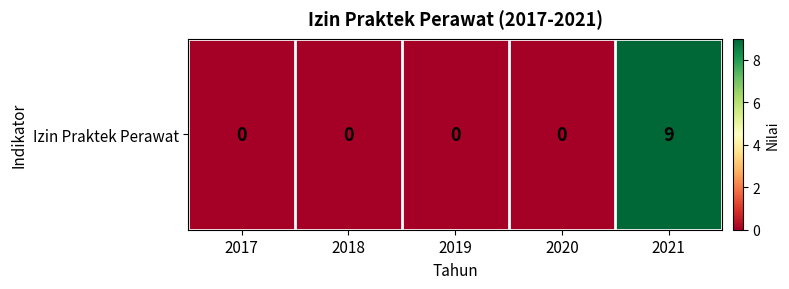

The value at 2021 is 9. True or false?

True